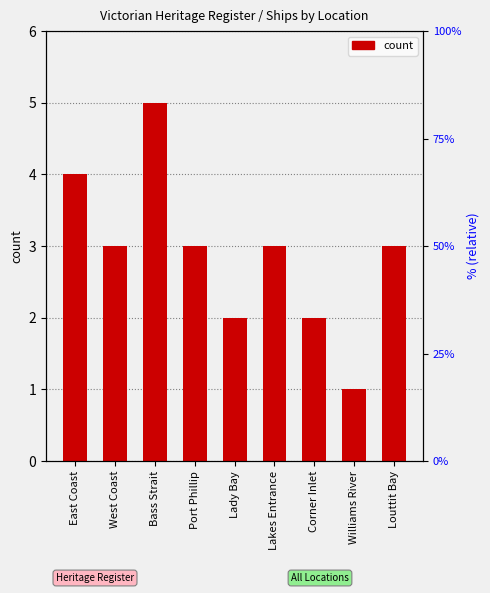

What position from the left is Lakes Entrance?

6